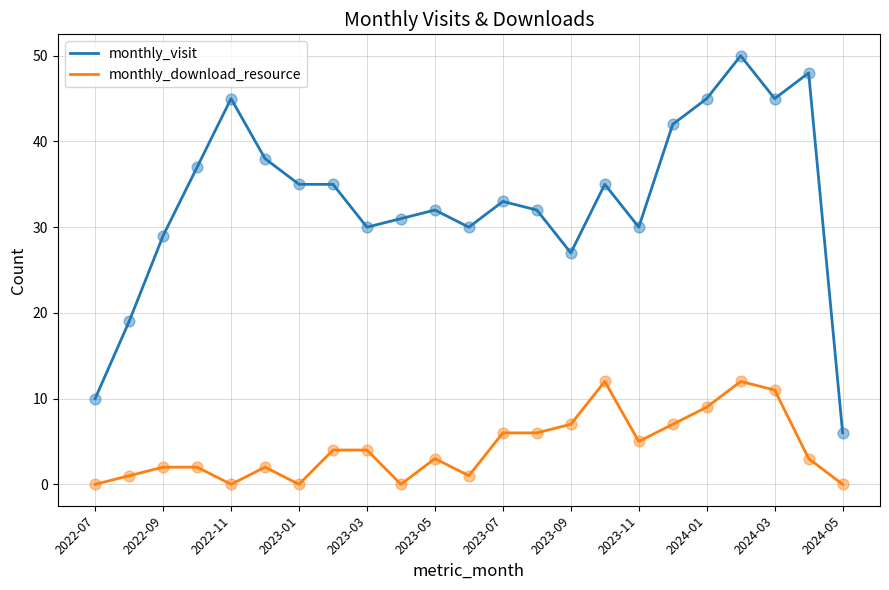

At how many categories does at least one series exceed 22?

20